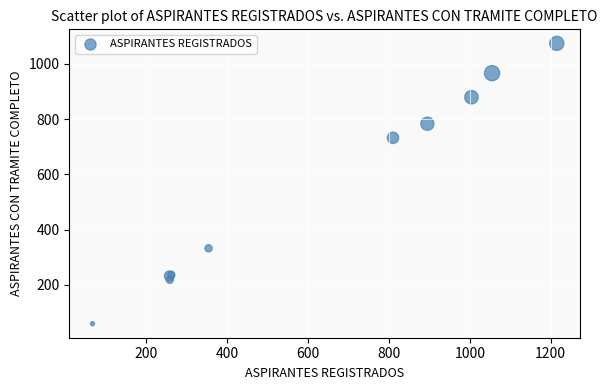

What Y value in the scatter plot is closest to 566?

732